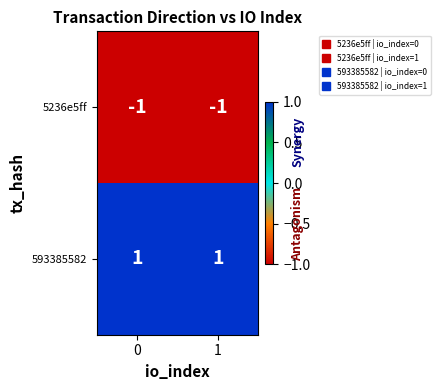

Reading left to right, list all the values displayed in this chart.

5236e5ff: -1	-1
593385582: 1	1